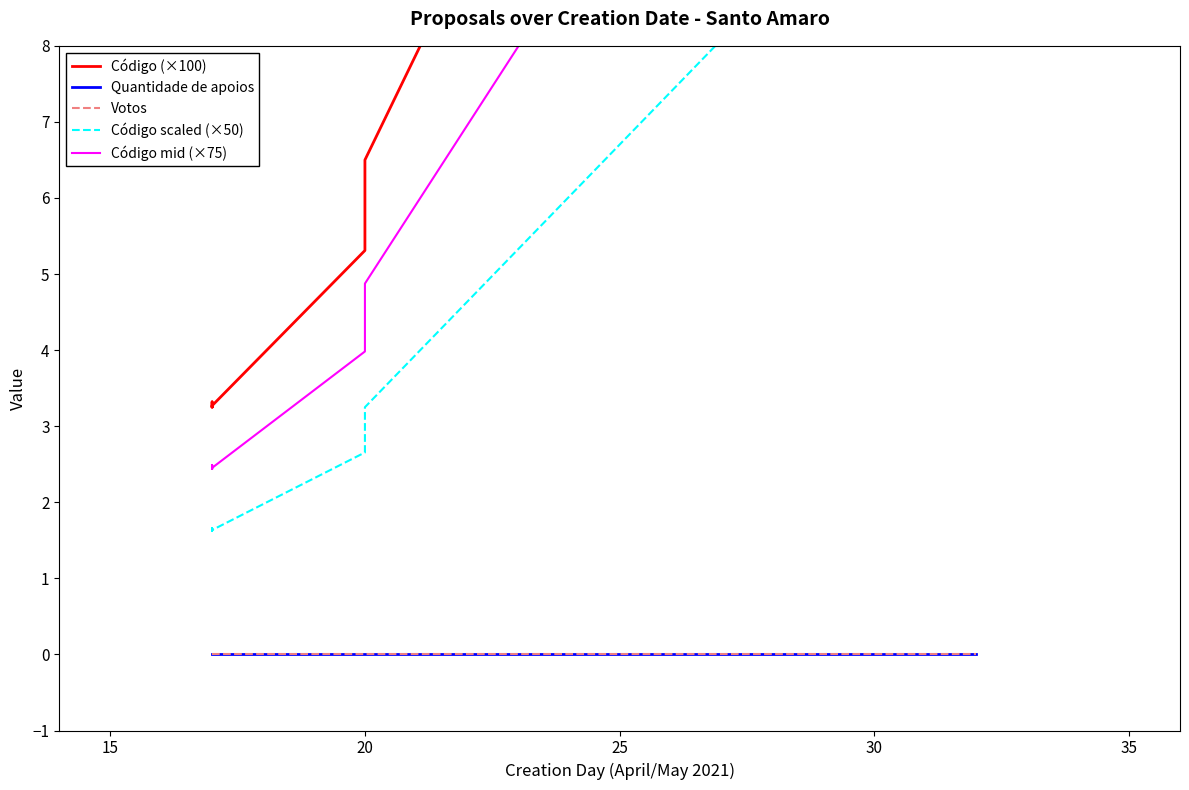

What is the difference between the maximum and second lowest values in the Código mid (×75) series?

14.9